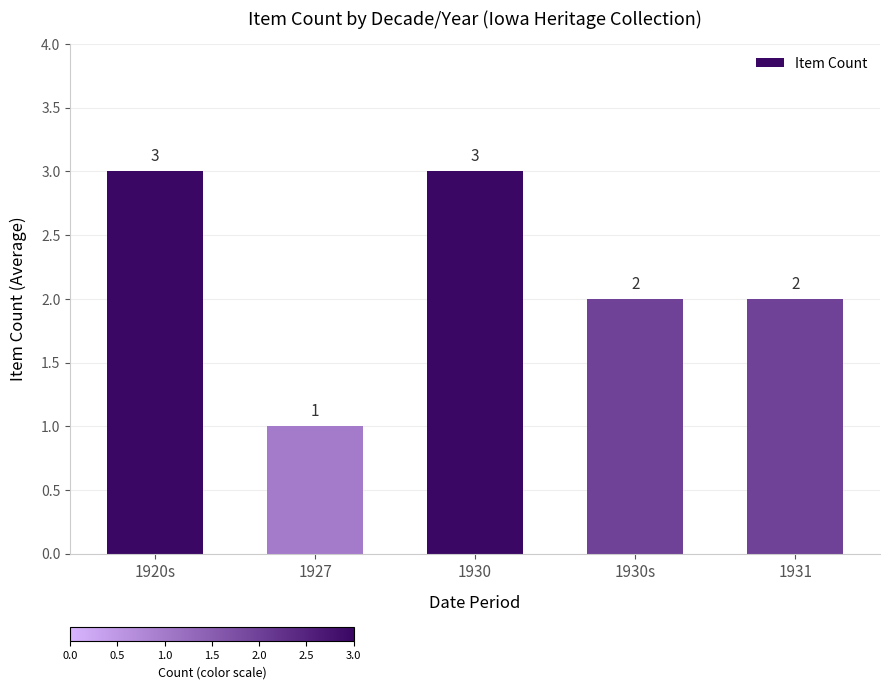

What is the sum of the values at 1920s and 1930?

6